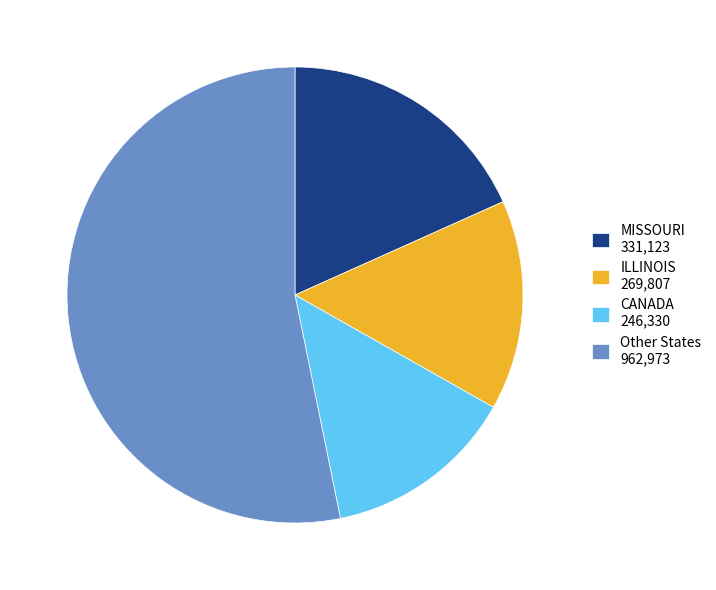

Rank the categories by value from highest to lowest.

Other States 962,973, MISSOURI 331,123, ILLINOIS 269,807, CANADA 246,330